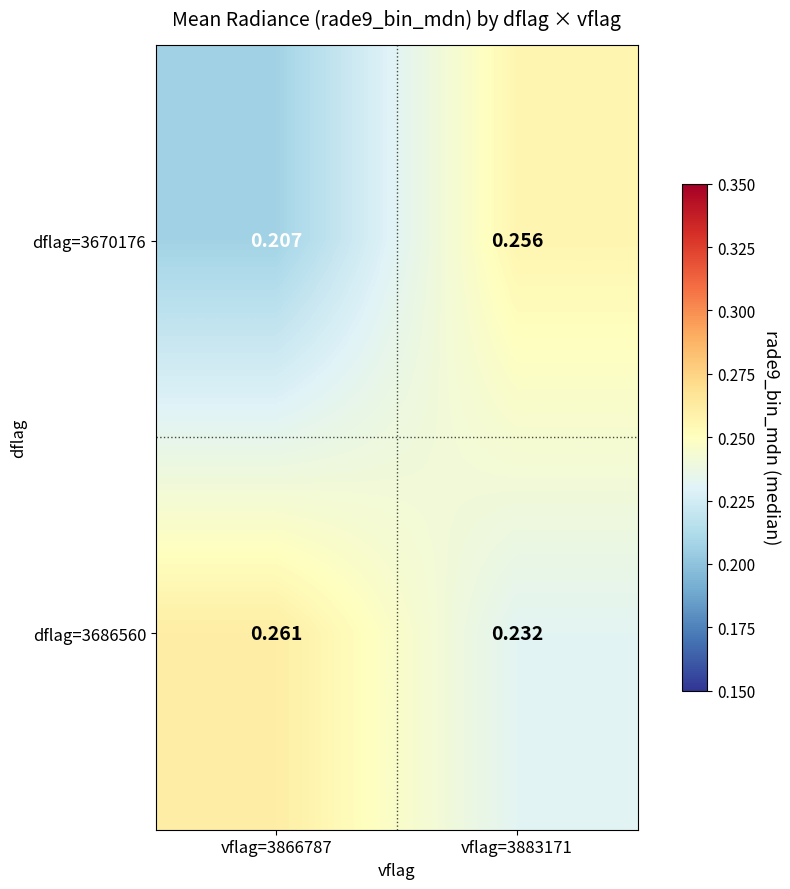

Rank the series at vflag=3866787 from highest to lowest value.

dflag=3686560, dflag=3670176